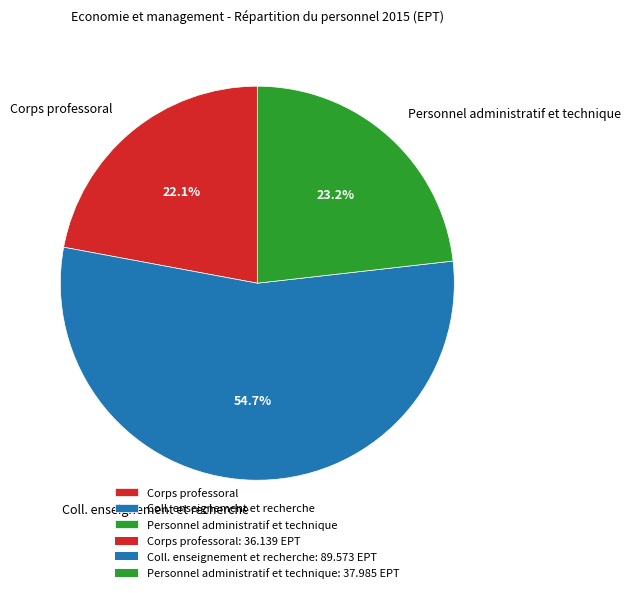

To the nearest percent, what is the average slice percentage?

33%